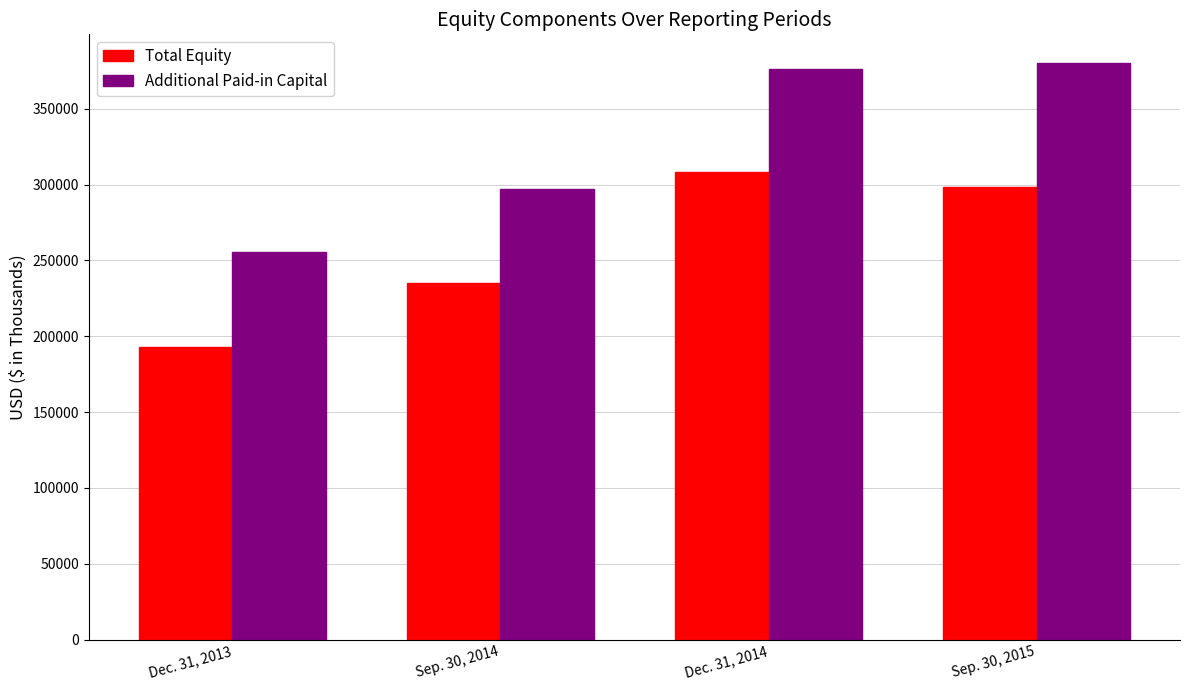

Between Dec. 31, 2013 and Dec. 31, 2014, which series saw the biggest shift?

Additional Paid-in Capital